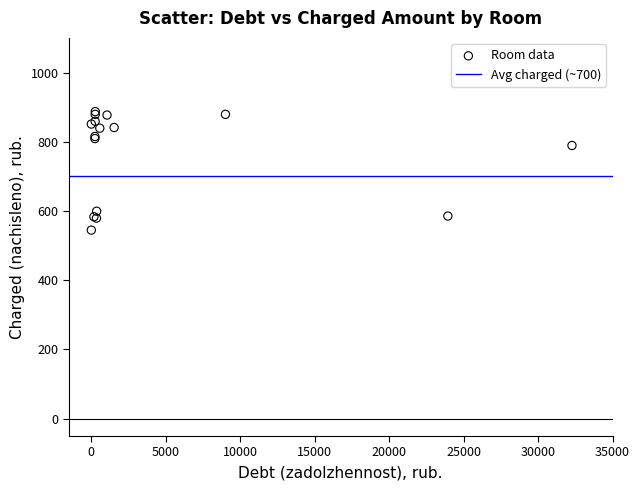

What Y value in the scatter plot is closest to 715?

789.2